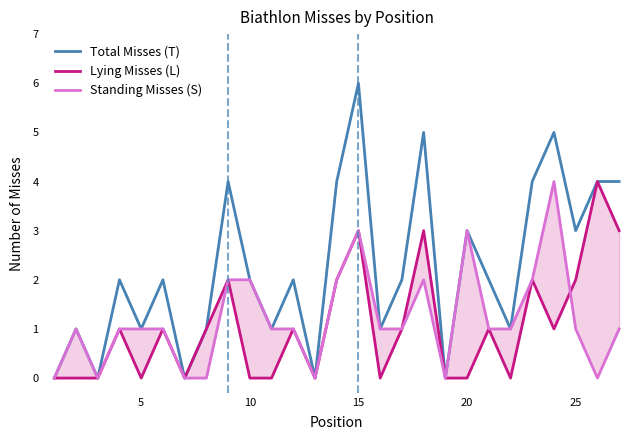

What is the approximate value of Total Misses (T) at 15?

6